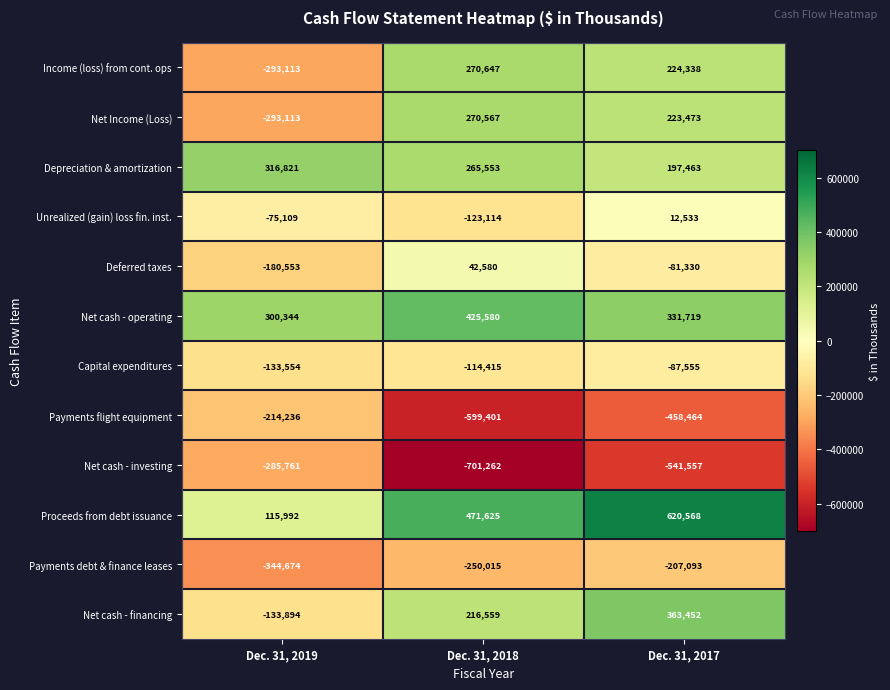

What is the average value of the Payments debt & finance leases series?

-267261